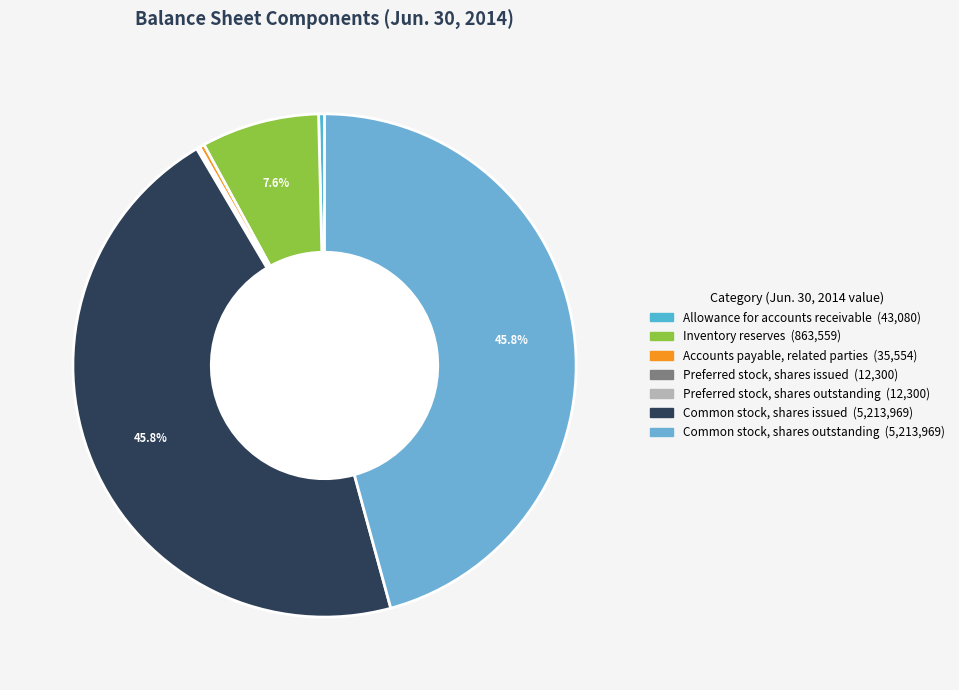

Is there a majority slice in this chart?

No